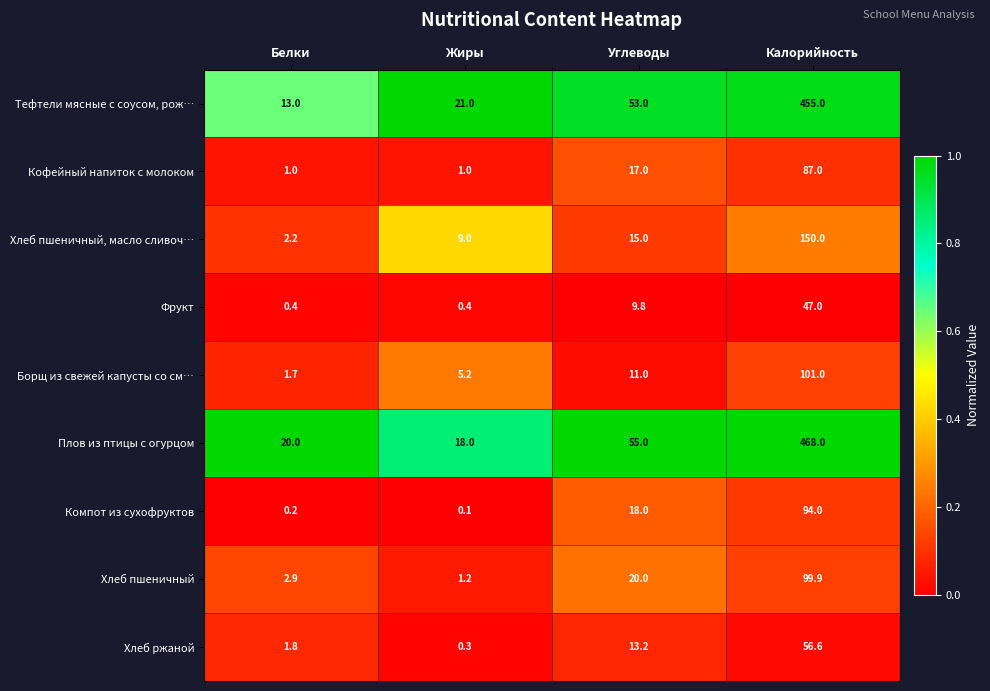

Is it true that Хлеб пшеничный equals 4.7 at Белки?

False